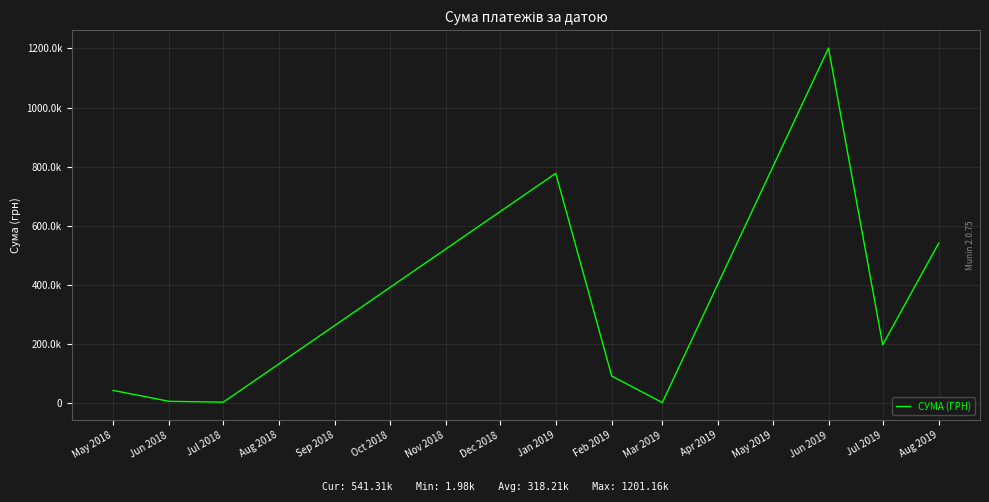

At which label does the data first exceed 91736?

Jan 2019